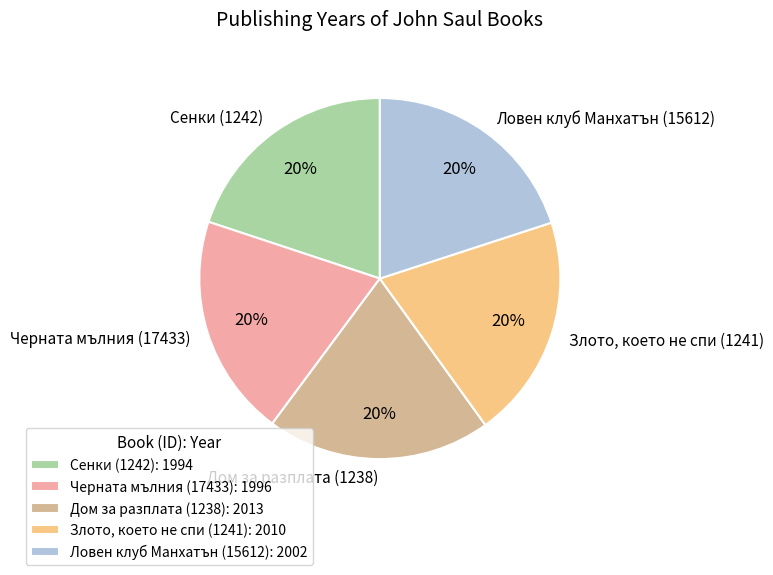

What is the ratio of the value at Черната мълния (17433) to the value at Сенки (1242)?

1.0